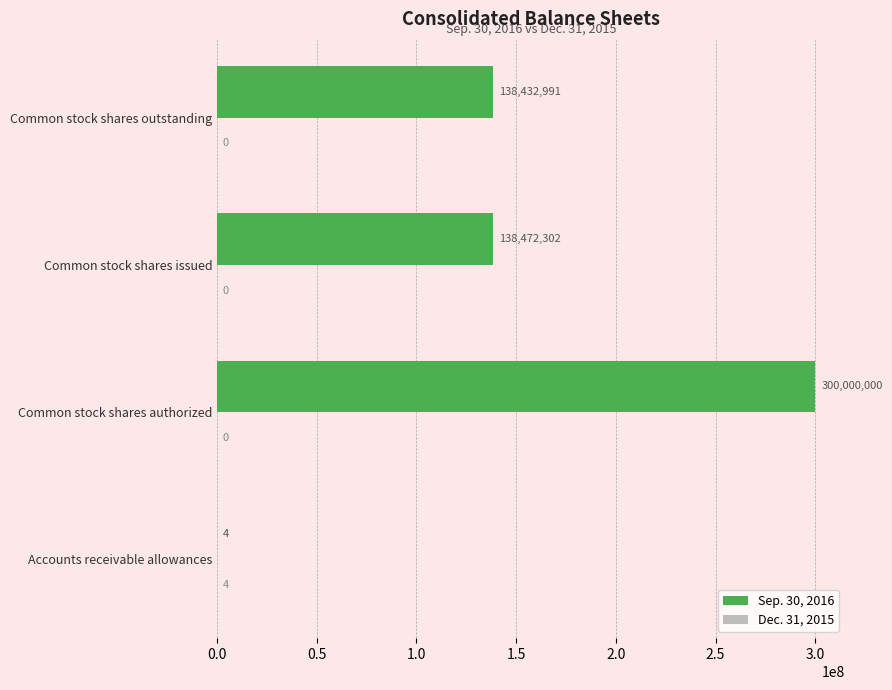

What value does the Sep. 30, 2016 series have at Common stock shares issued, to the nearest 50?

138472300